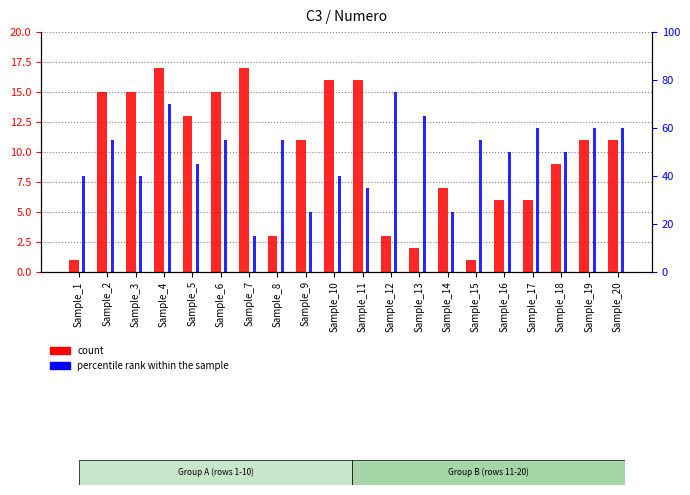

How many bars are there in total?

40